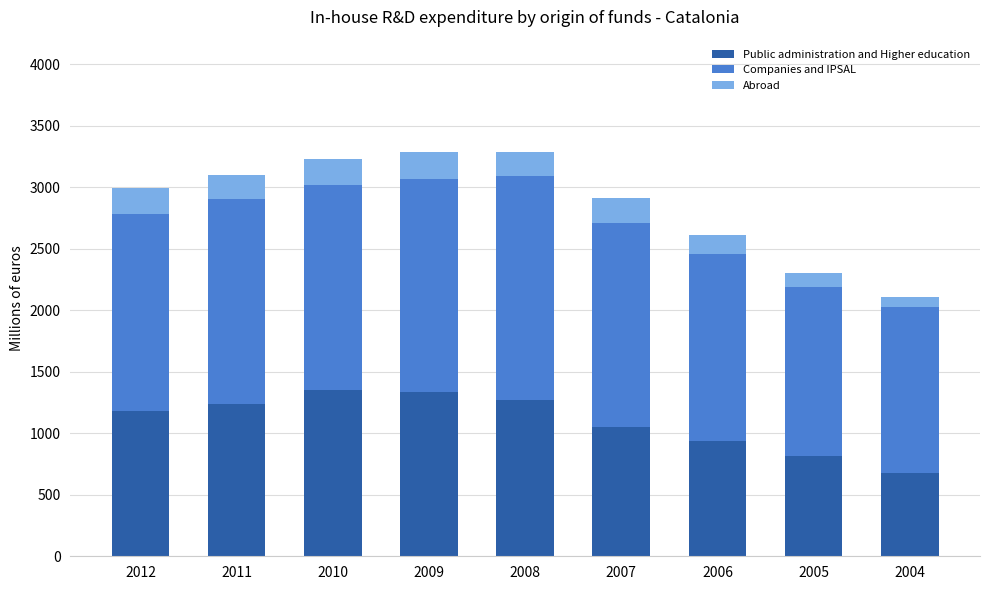

True or false: Public administration and Higher education has a value of 1333.1 at 2009.

True